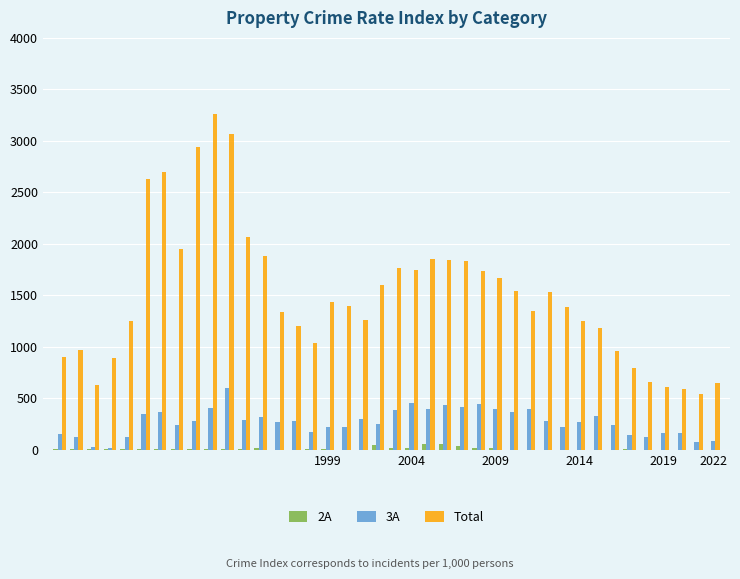

Which series has the largest total across all categories?

Total